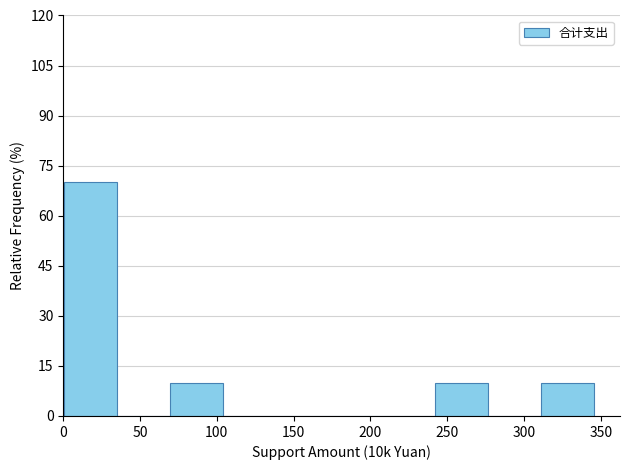

What is the height of the bar covering 70 to 105 on the x-axis? Neither the bar edges nor the heights are printed on the chart, so give them approximately, as read against the axes.

10